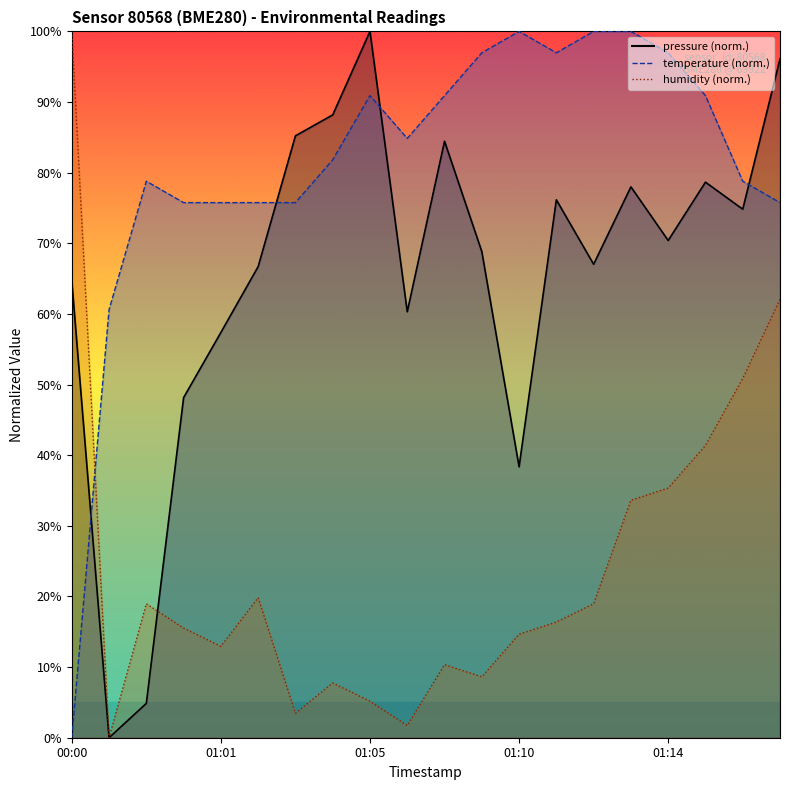

What is the maximum value shown in the chart?

100.0